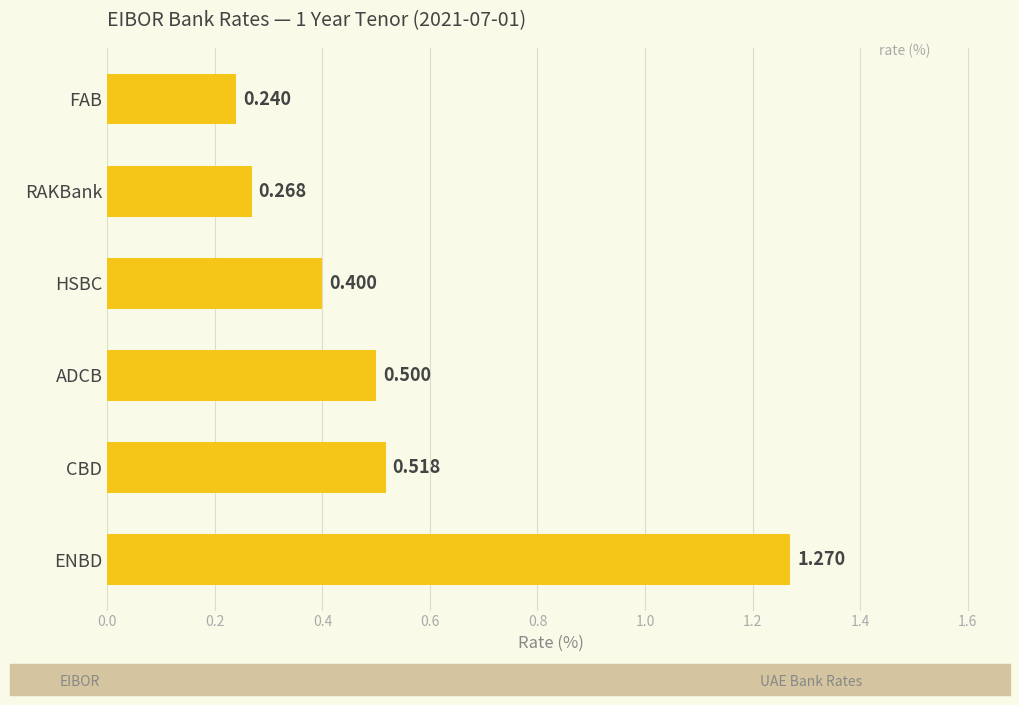

Which category has the lowest value across all series?

FAB